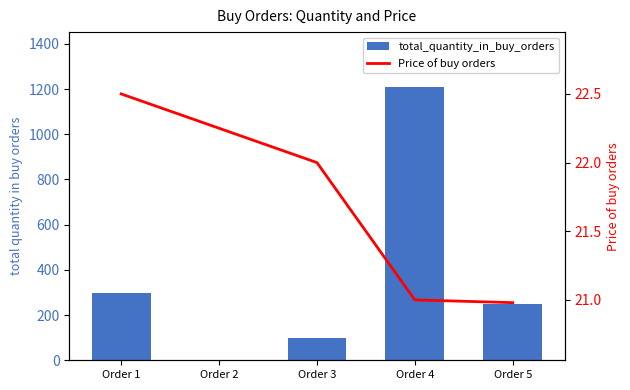

What is the difference between the maximum and minimum values in the Price of buy orders series?

1.5